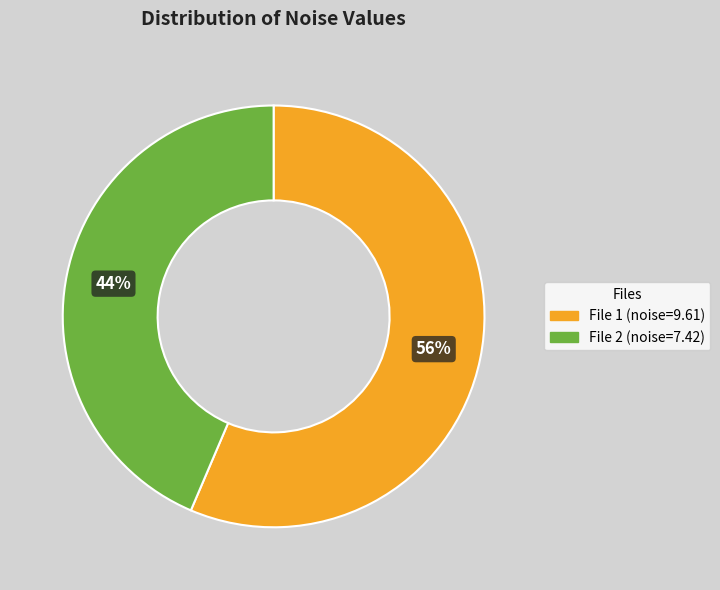

Is there a majority slice in this chart?

Yes